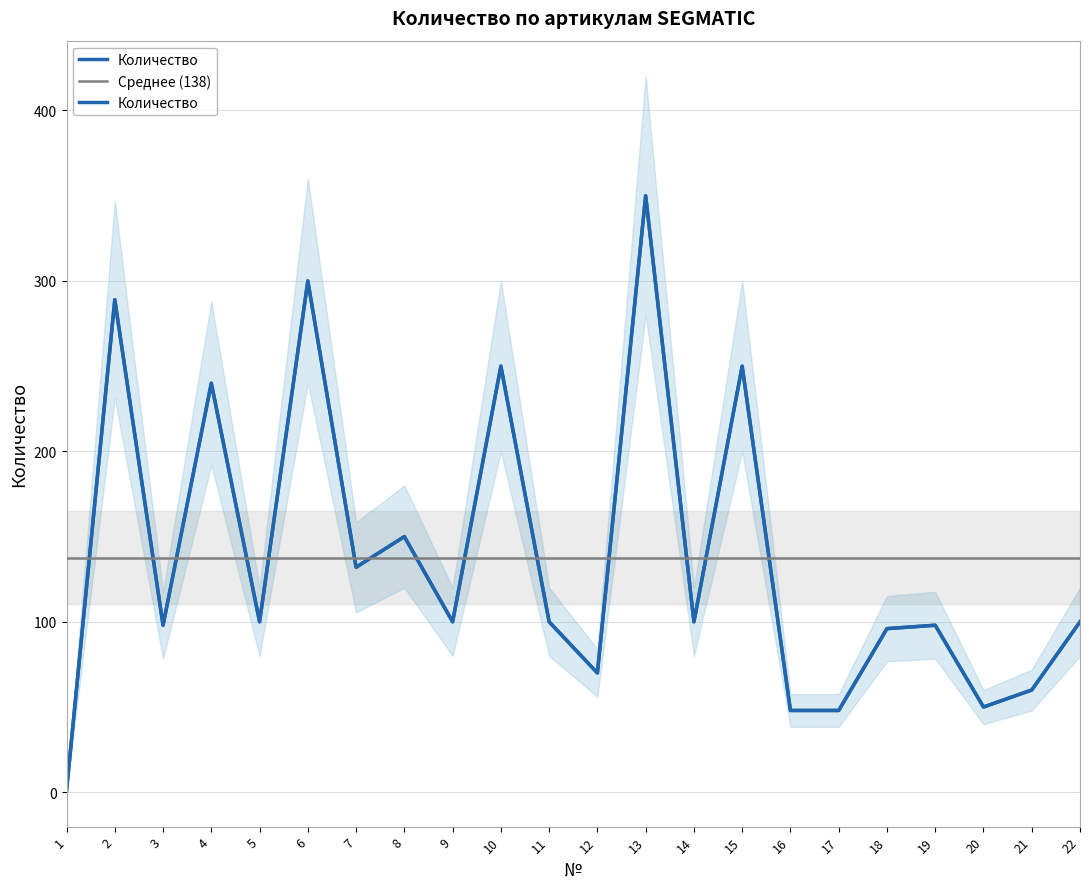

Reading left to right, list all the values displayed in this chart.

1=1	2=289	3=98	4=240	5=100	6=300	7=132	8=150	9=100	10=250	11=100	12=70	13=350	14=100	15=250	16=48	17=48	18=96	19=98	20=50	21=60	22=100